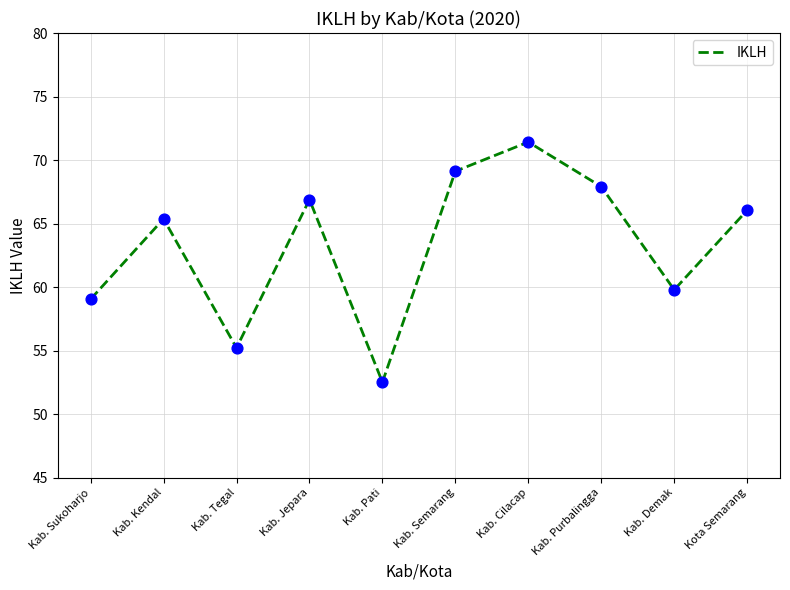

Approximately how many times larger is the value at Kab. Pati compared to Kab. Tegal?

1.0